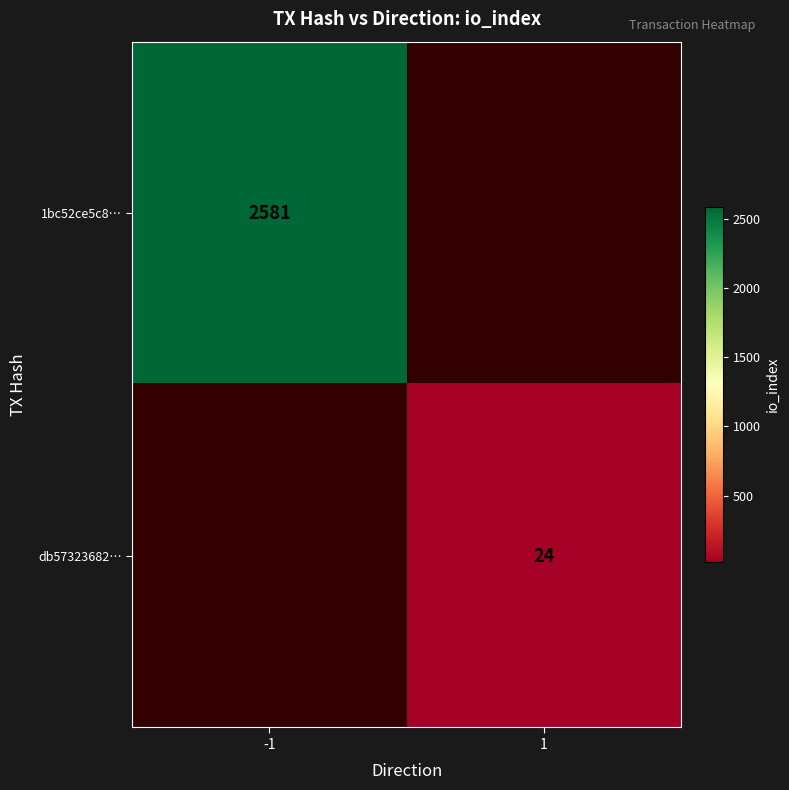

Is it true that db57323682… equals 6 at 1?

False